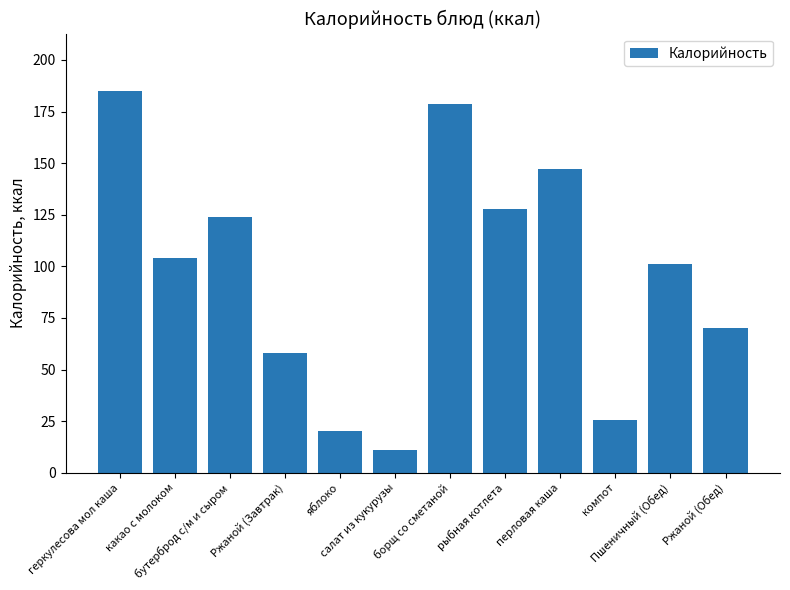

How many data points are less than 104?

6